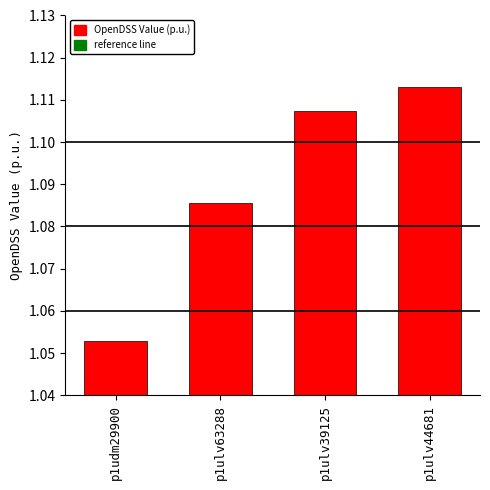

Which has a higher value, p1ulv63288 or p1ulv44681?

p1ulv44681